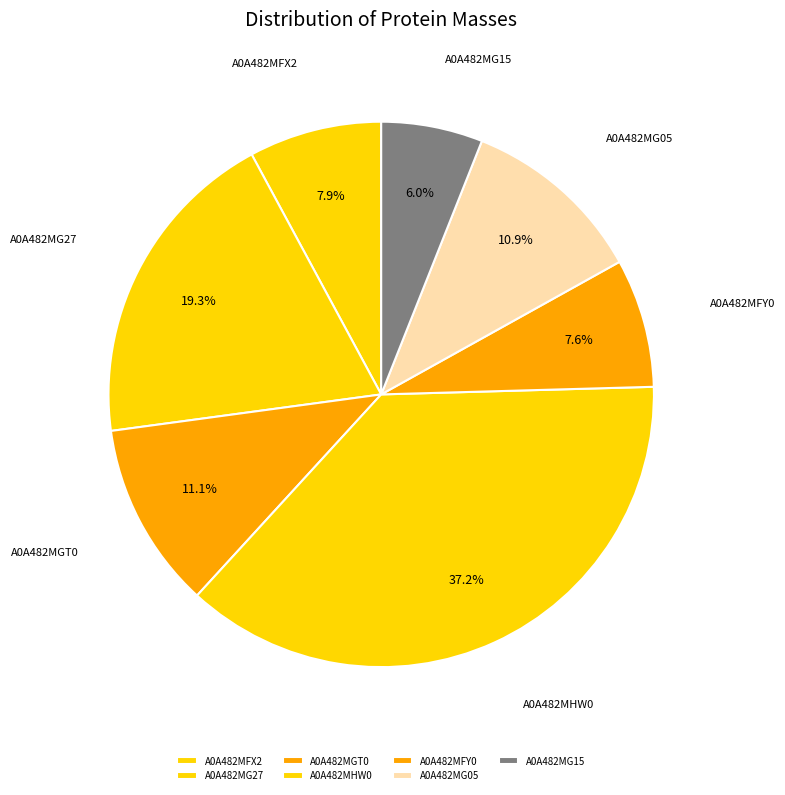

How much of the chart is everything except A0A482MFX2?

92.1%